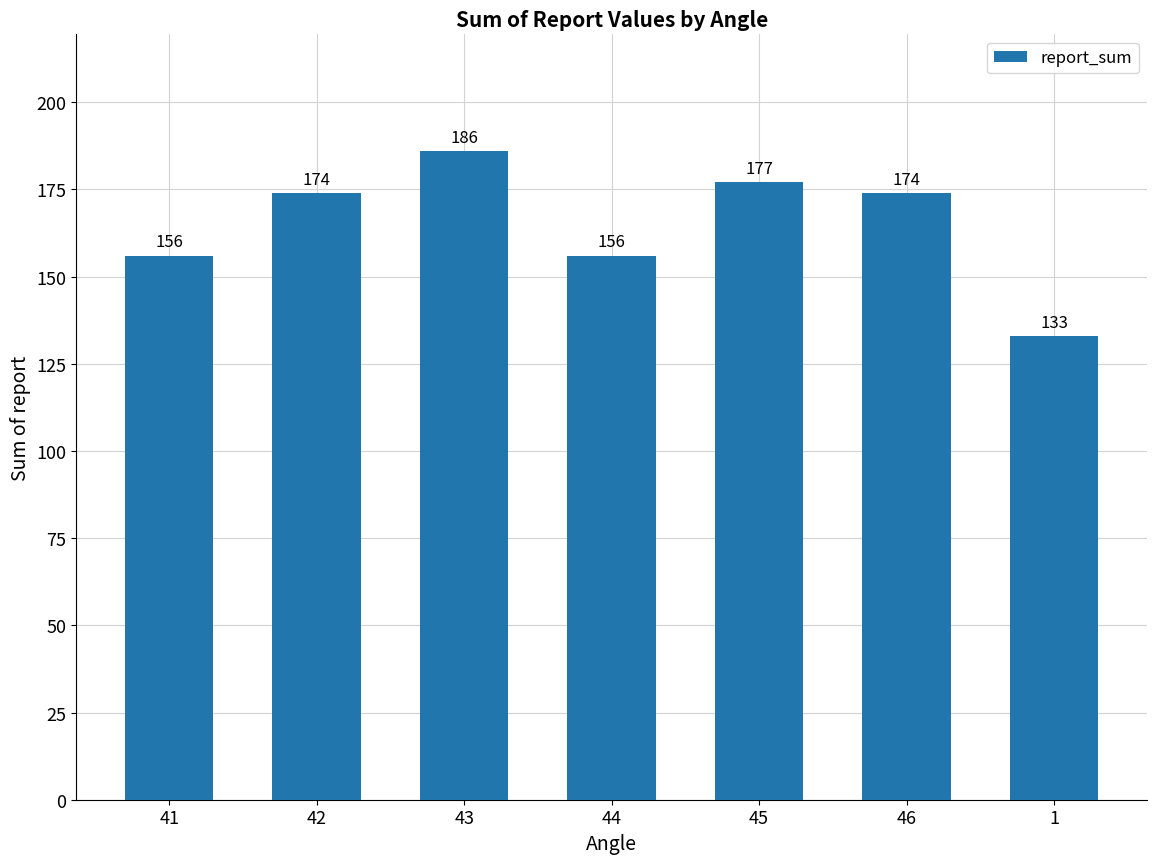

What is the difference between the maximum and minimum values?

53